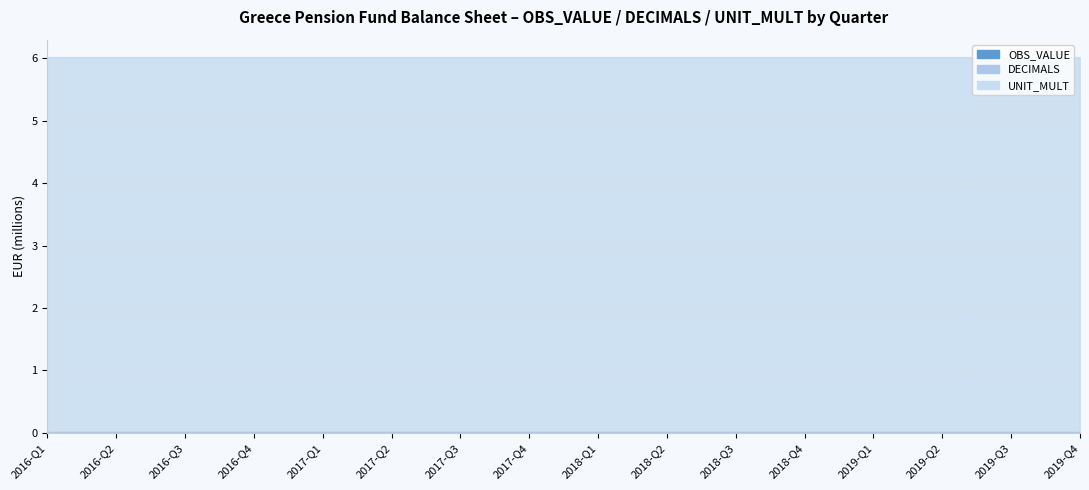

What value does the UNIT_MULT series have at 2016-Q3?

6